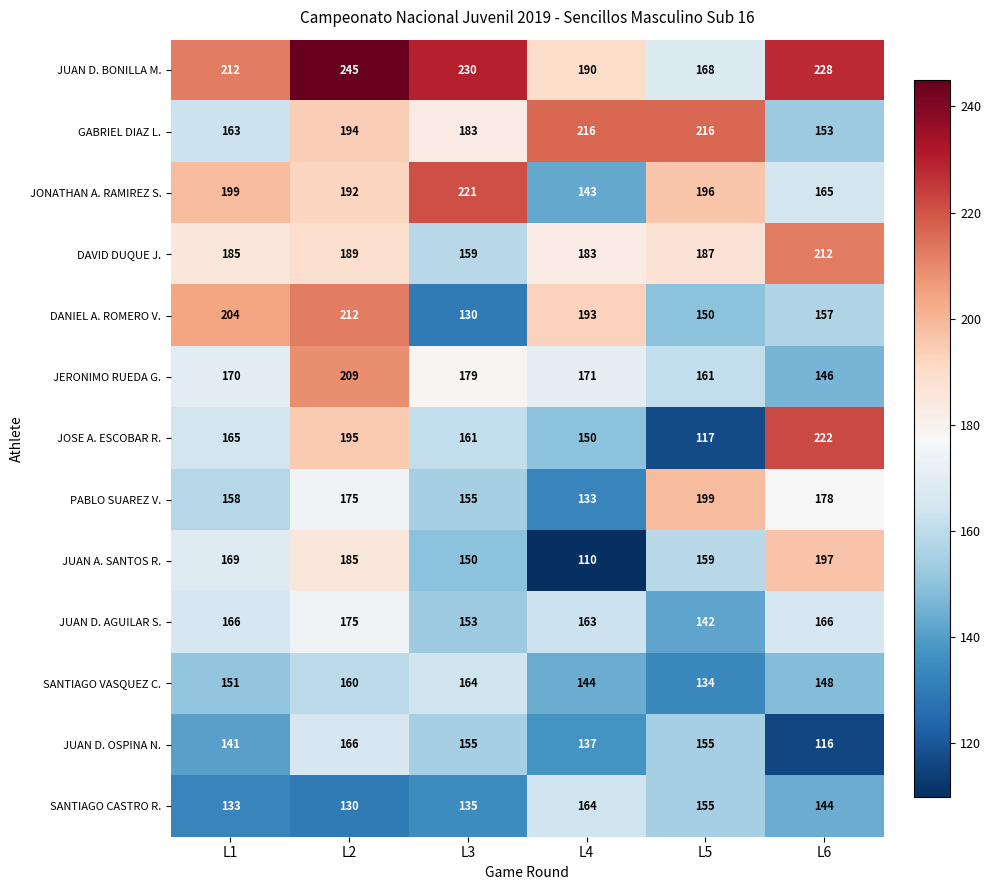

What is the minimum value for JUAN D. AGUILAR S.?

142